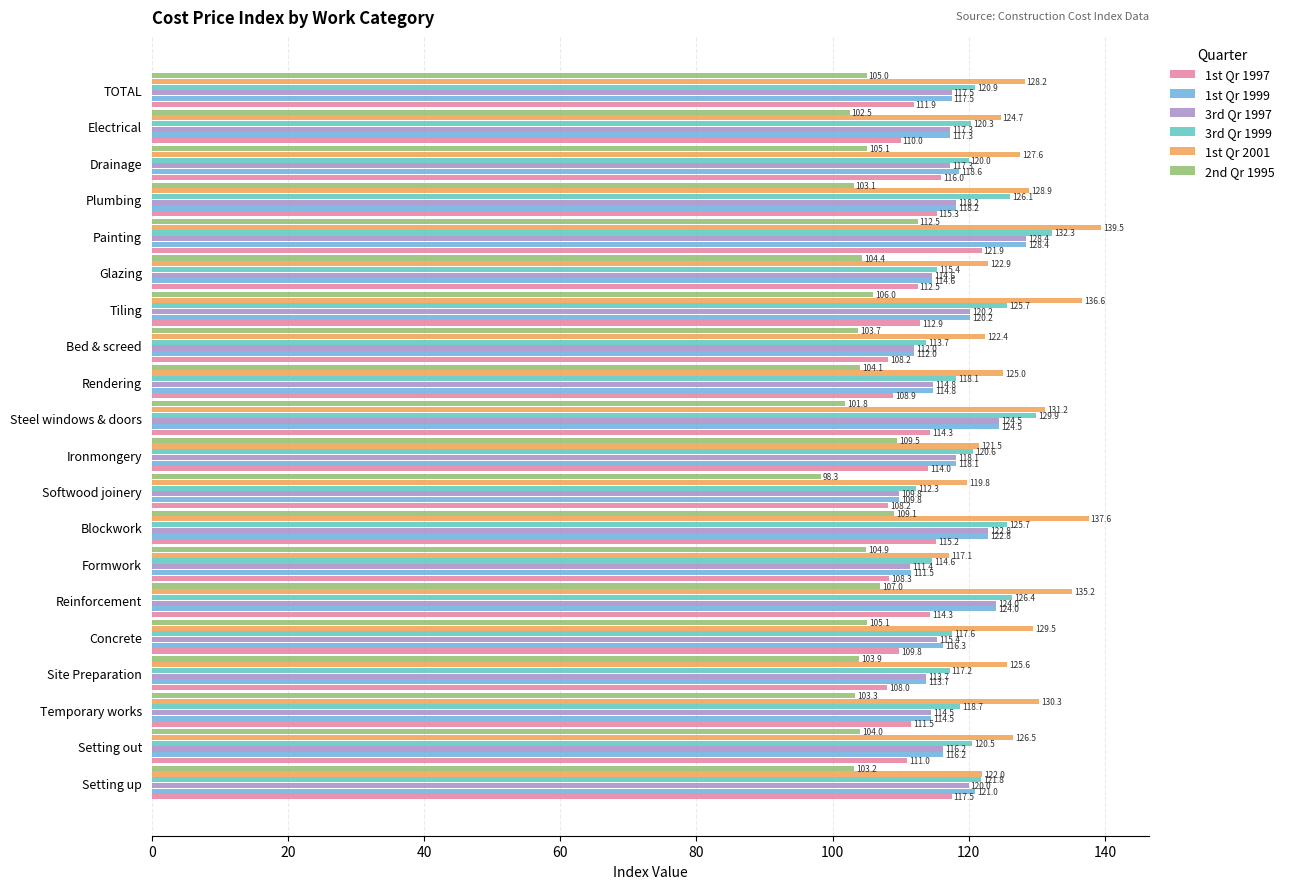

Which series has the widest spread of values?

1st Qr 2001